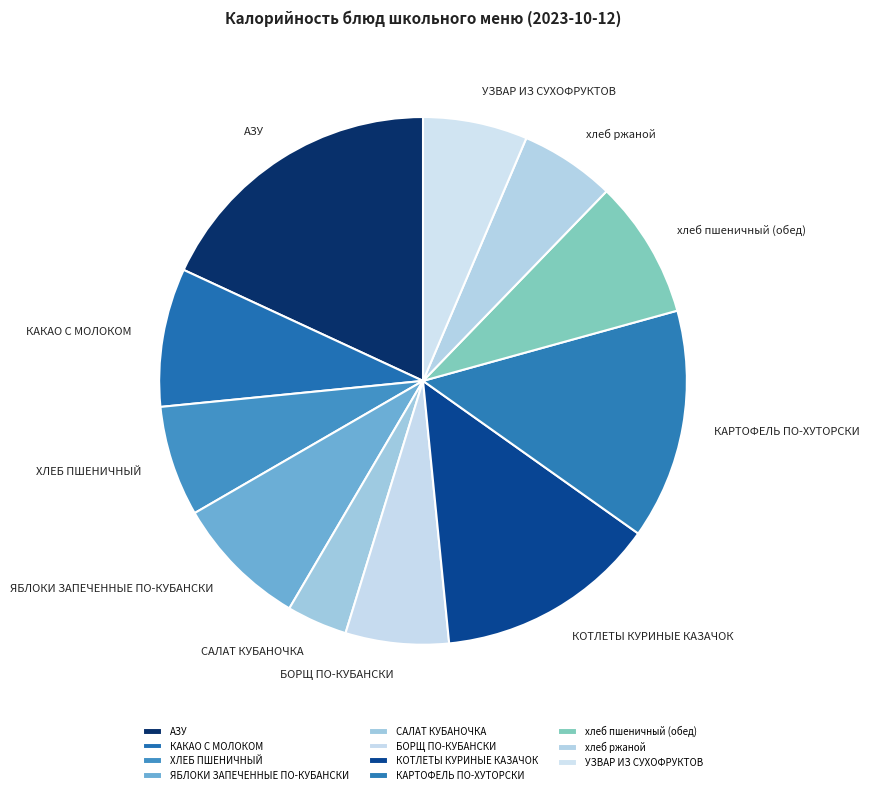

Does КОТЛЕТЫ КУРИНЫЕ КАЗАЧОК represent more than half of the total?

No